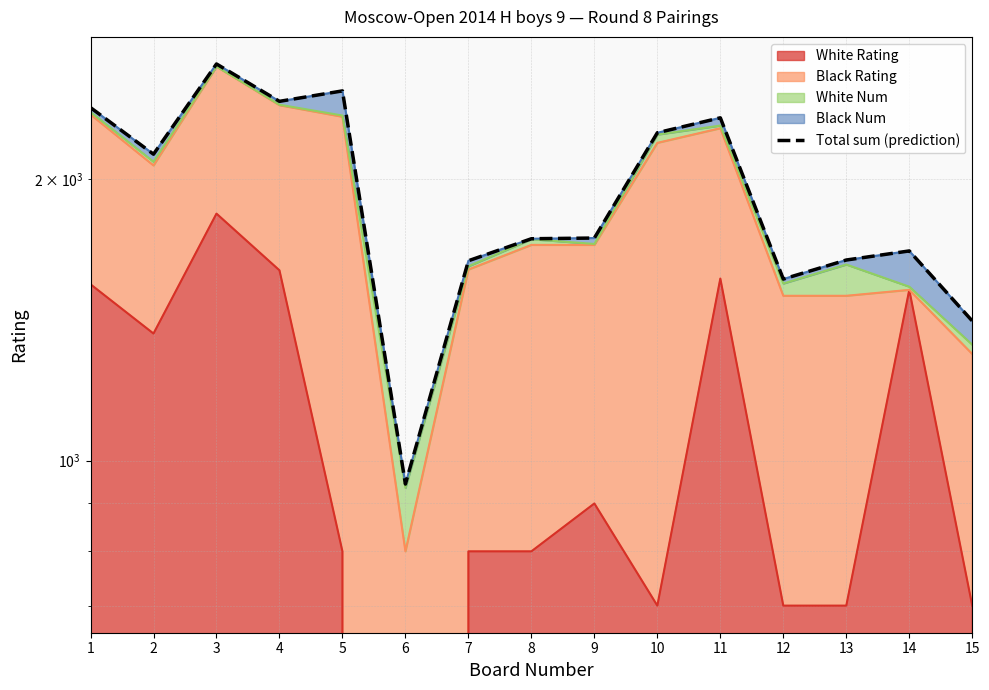

How many interior local peaks (higher than both neighbors) does the data have?

4